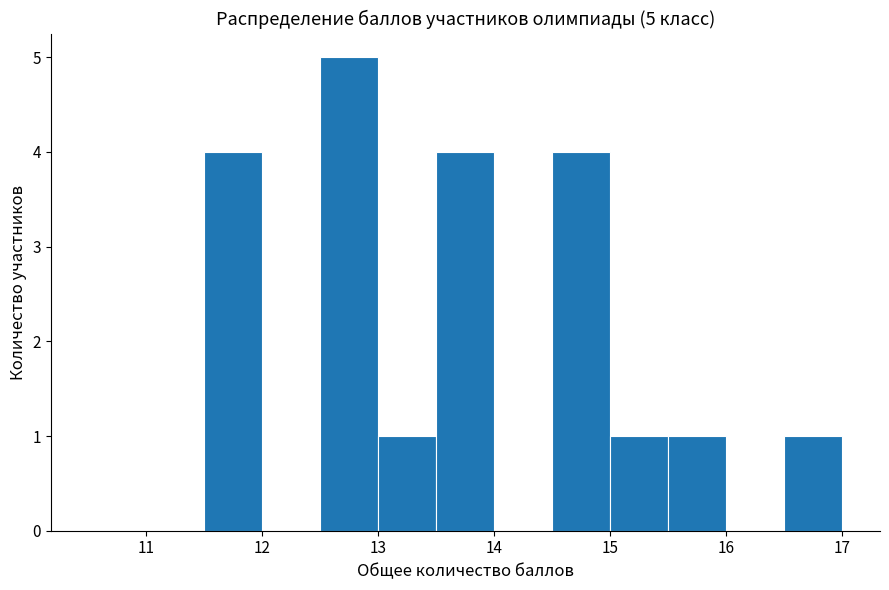

Which range on the x-axis has the tallest bar?

12.5 to 13.0